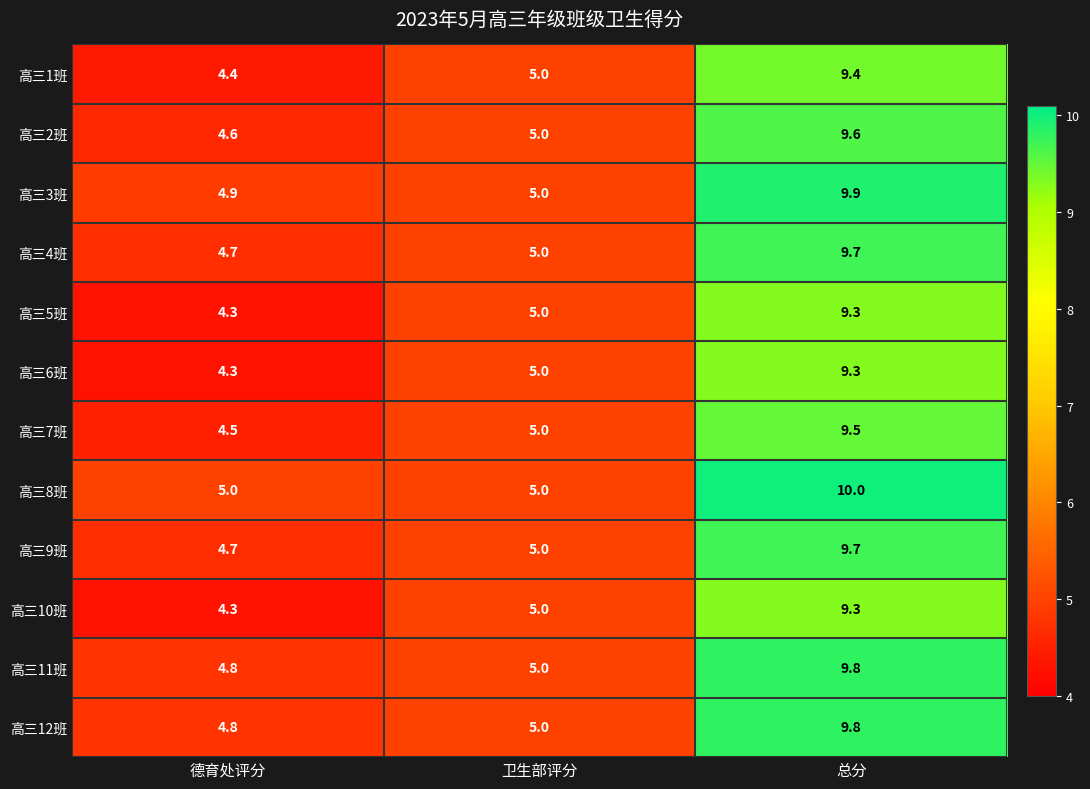

What is the difference between the highest and lowest values at 德育处评分?

0.7